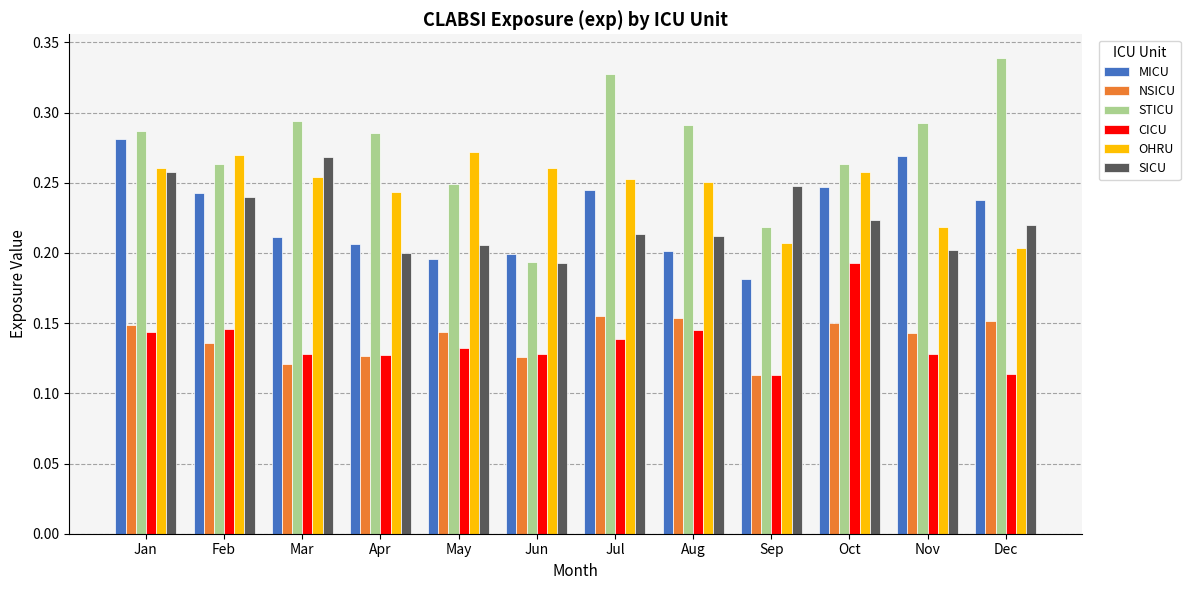

Which series has the widest spread of values?

STICU